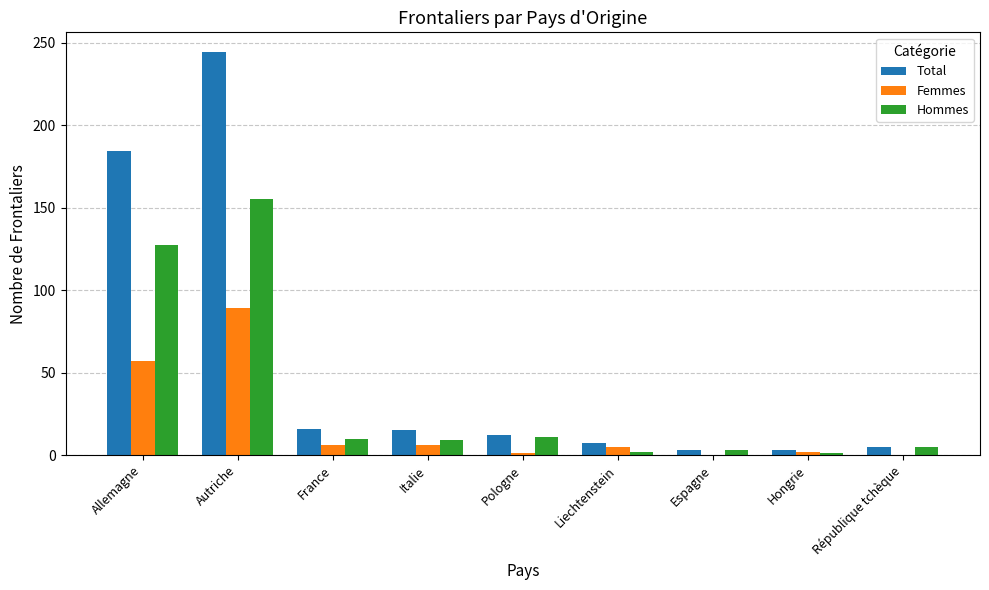

Count the number of data series in this chart.

3